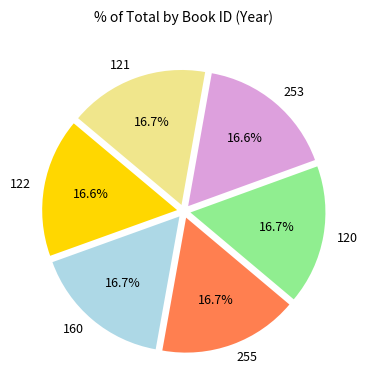

How much of the chart is everything except 255?

83.3%